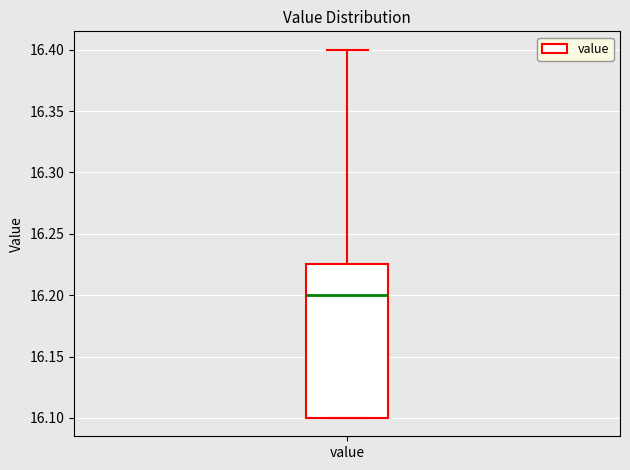

Transcribe this box plot: give where the median line is, the range the box spans, and where the two whiskers end, as read against the y-axis. The values are not printed on the chart, so give them approximately, as read against the axis.

median 16.200, box 16.100 to 16.225, whiskers 16.100 to 16.400